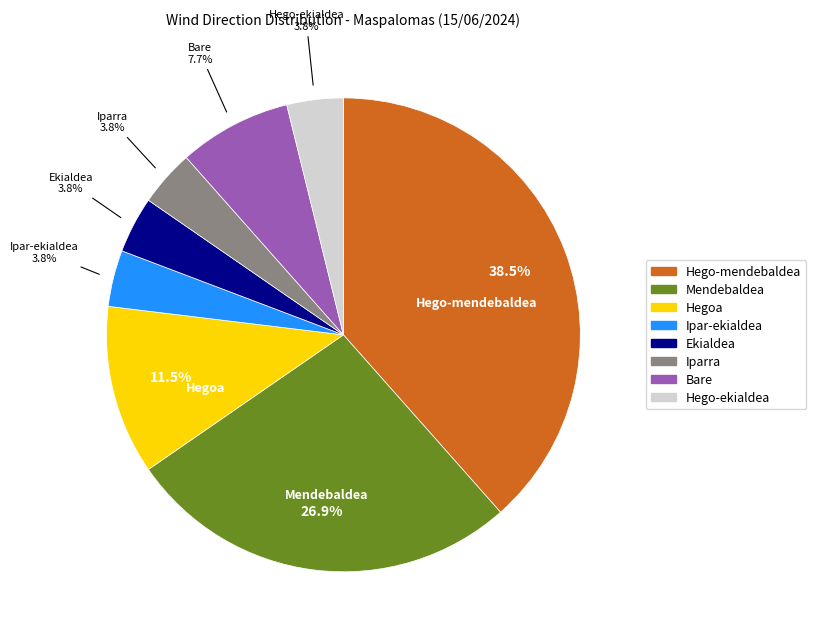

What is the ratio of the value at Hegoa to the value at Ekialdea?

3.0